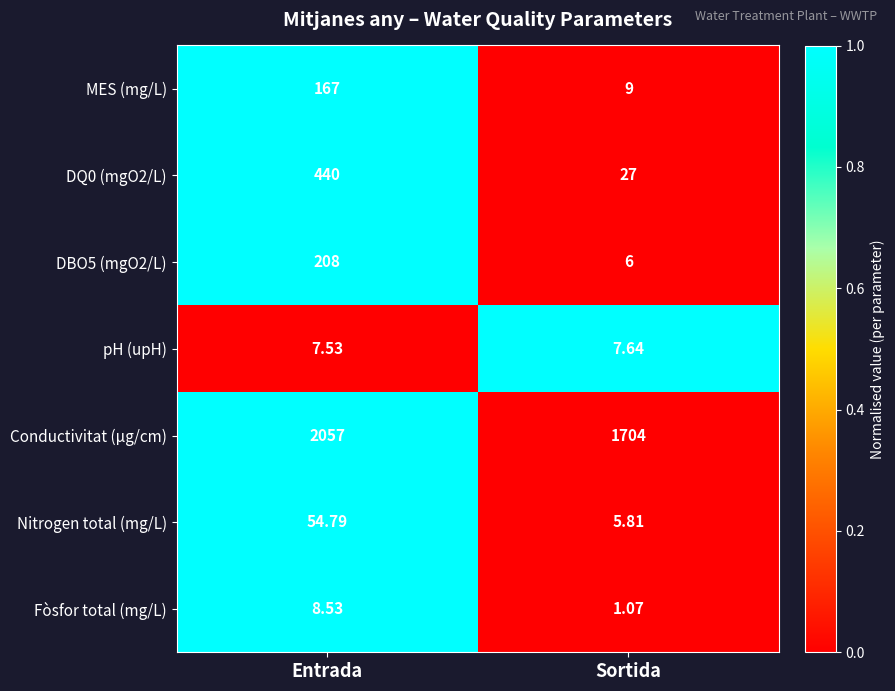

Rank the categories by Fòsfor total (mg/L) value from highest to lowest.

Entrada, Sortida